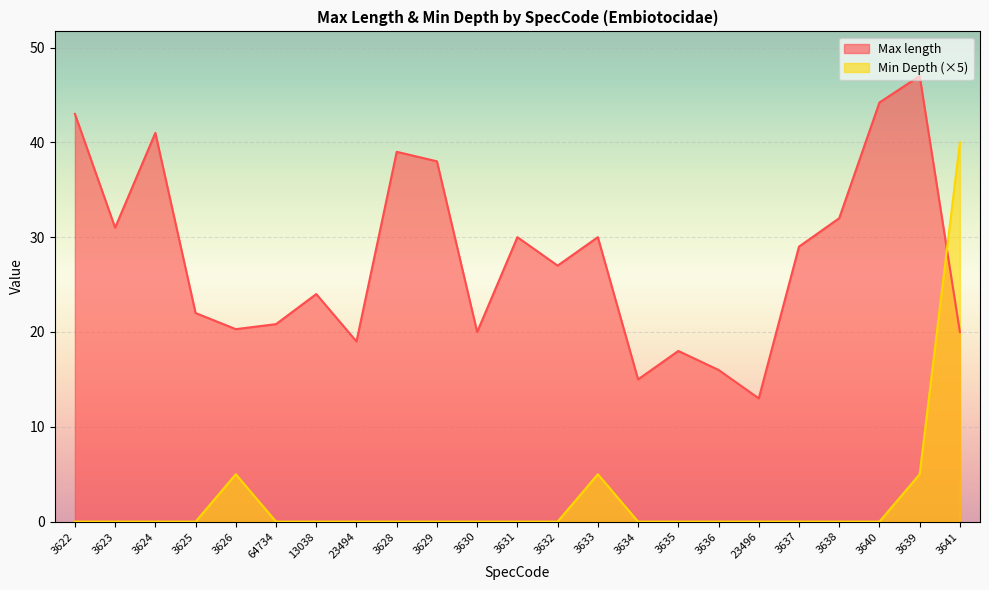

At which category is the sum across all series the highest?

3641